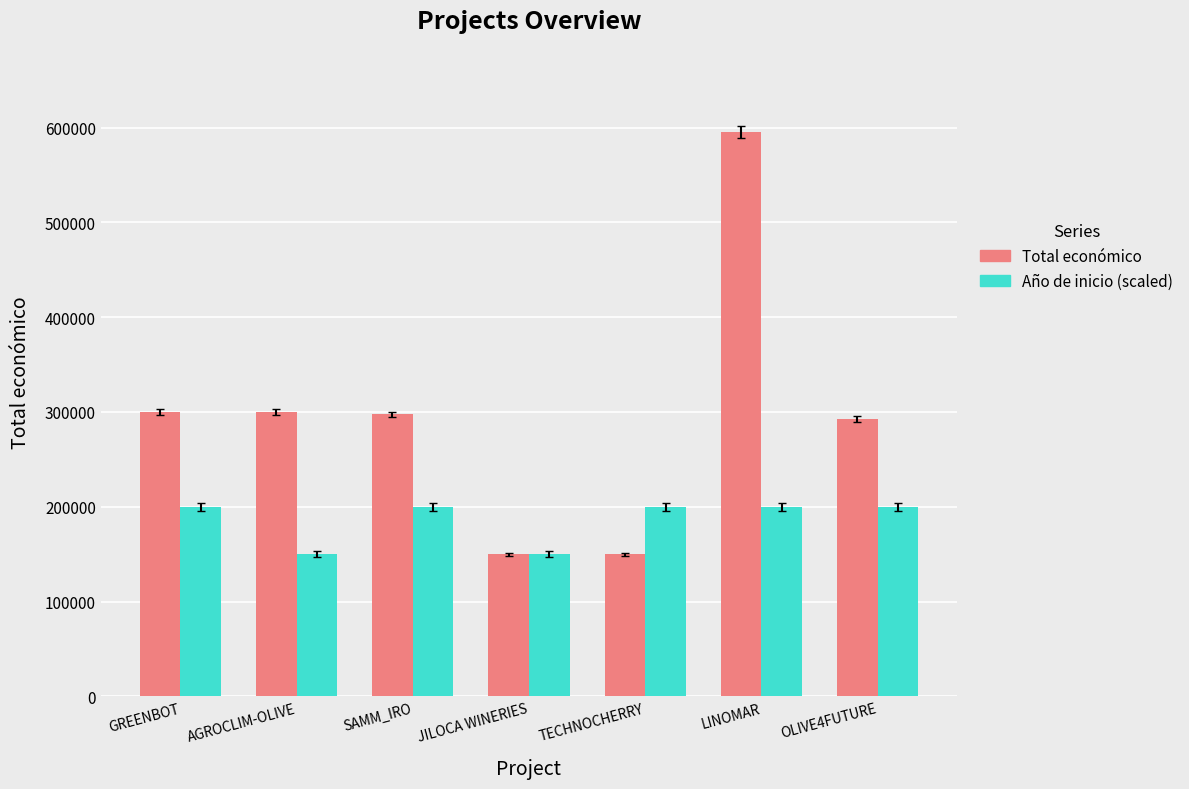

What position from the right is TECHNOCHERRY?

3